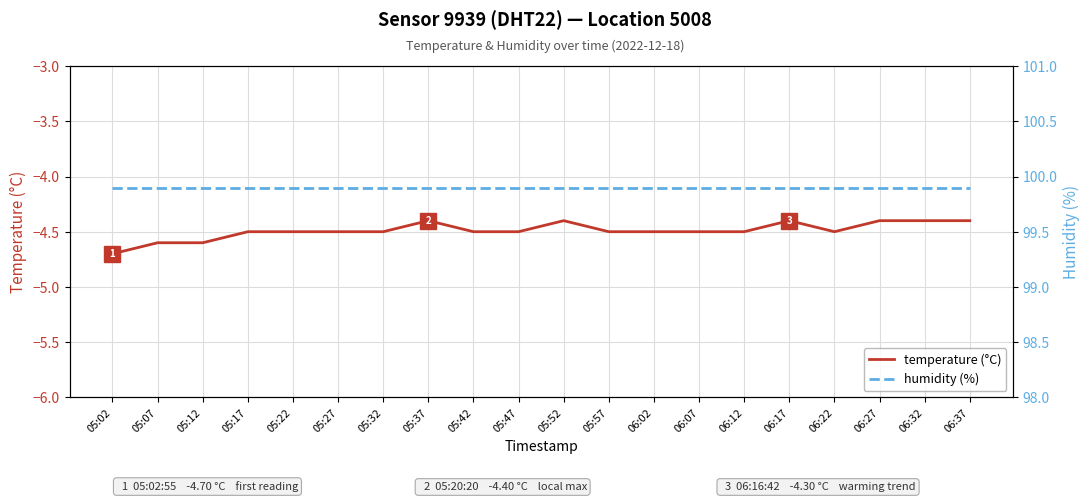

Rank the categories by temperature (°C) value from highest to lowest.

05:37, 05:52, 06:17, 06:27, 06:32, 06:37, 05:17, 05:22, 05:27, 05:32, 05:42, 05:47, 05:57, 06:02, 06:07, 06:12, 06:22, 05:07, 05:12, 05:02